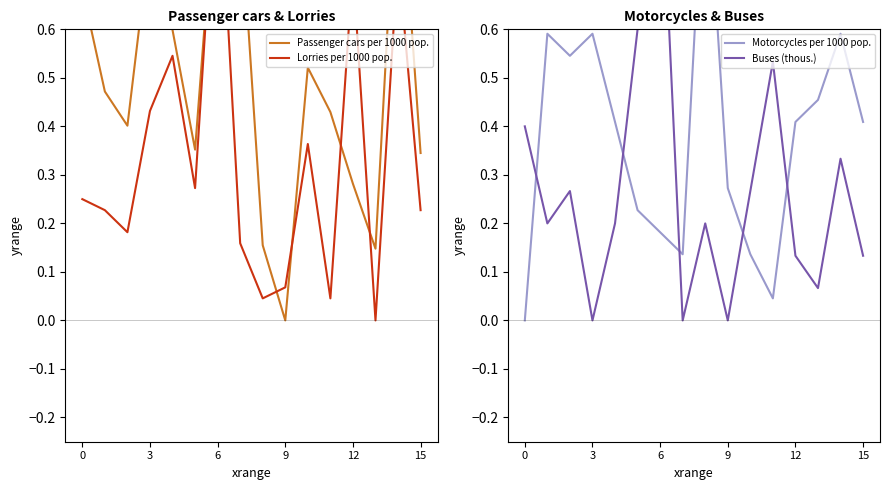

Which series changed the most between 7 and 14?

Lorries per 1000 pop.